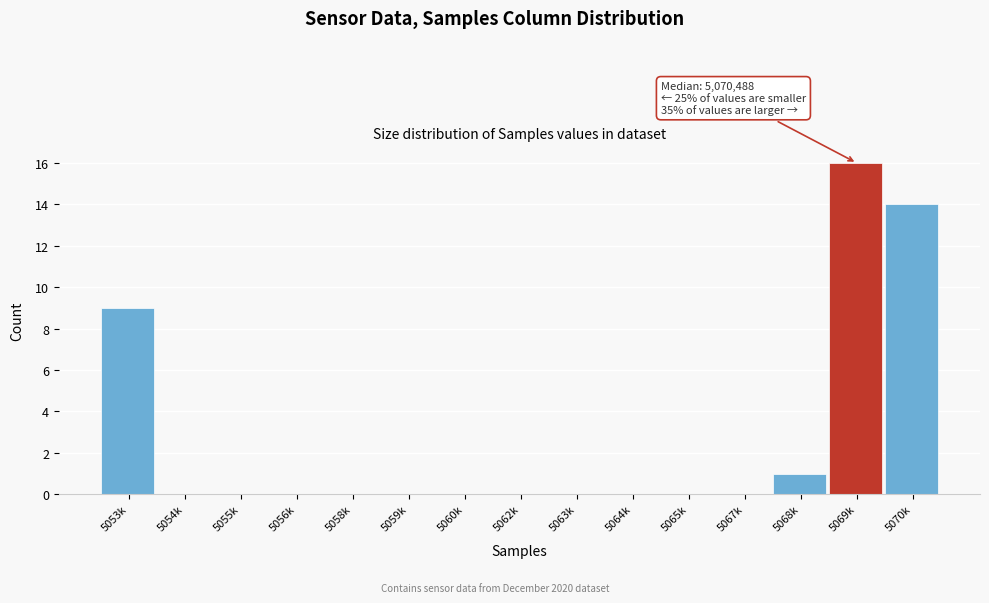

Reading right to left, list all the values displayed in this chart.

5070k=14	5069k=16	5068k=1	5067k=0	5065k=0	5064k=0	5063k=0	5062k=0	5060k=0	5059k=0	5058k=0	5056k=0	5055k=0	5054k=0	5053k=9